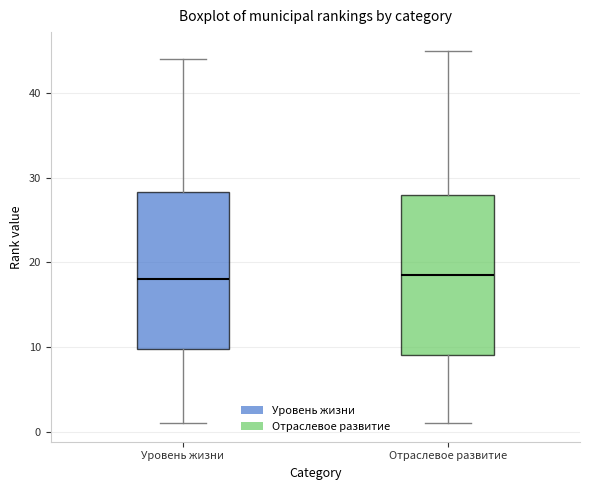

Reading left to right, transcribe this box plot: for each box, give where its median line is, the range the box spans, and where its two whiskers end, as read against the y-axis. The values are not printed on the chart, so give them approximately, as read against the axis.

Уровень жизни: median 18, box 10 to 28, whiskers 1 to 44
Отраслевое развитие: median 19, box 9 to 28, whiskers 1 to 45